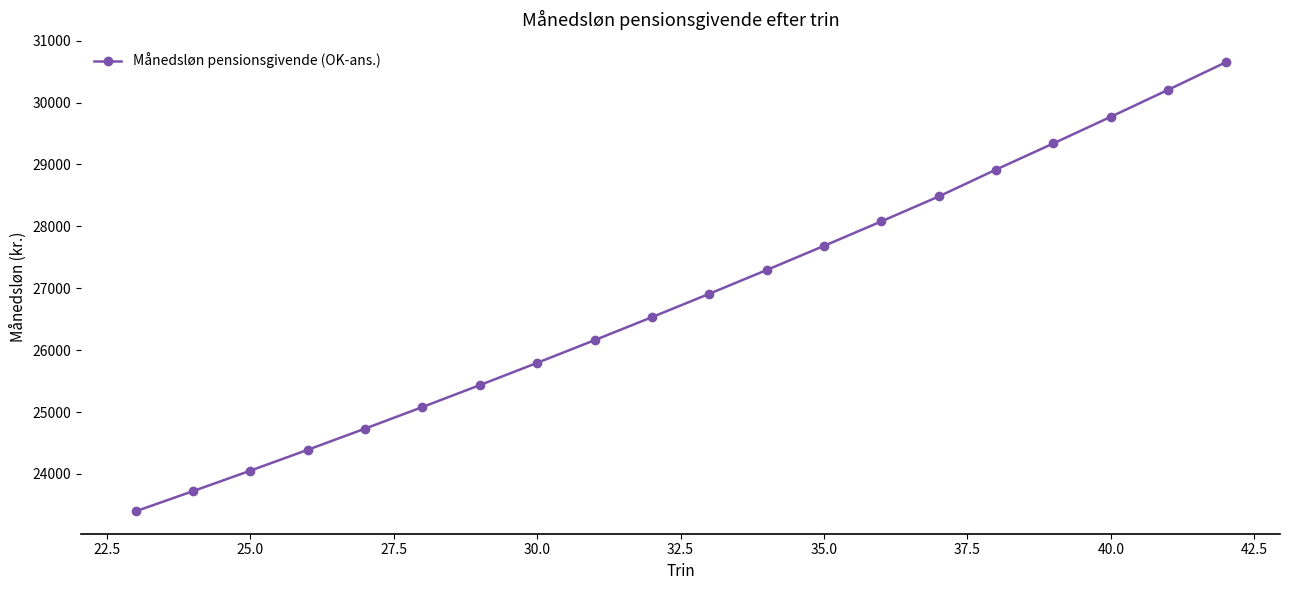

Reading left to right, transcribe all the data shown in this chart.

23397.1	23722.8	24053.6	24390.5	24732.9	25081.2	25435.3	25794.9	26160.9	26532.6	26910.2	27294.3	27684.0	28080.1	28482.2	28916.8	29339.8	29769.5	30205.5	30647.8